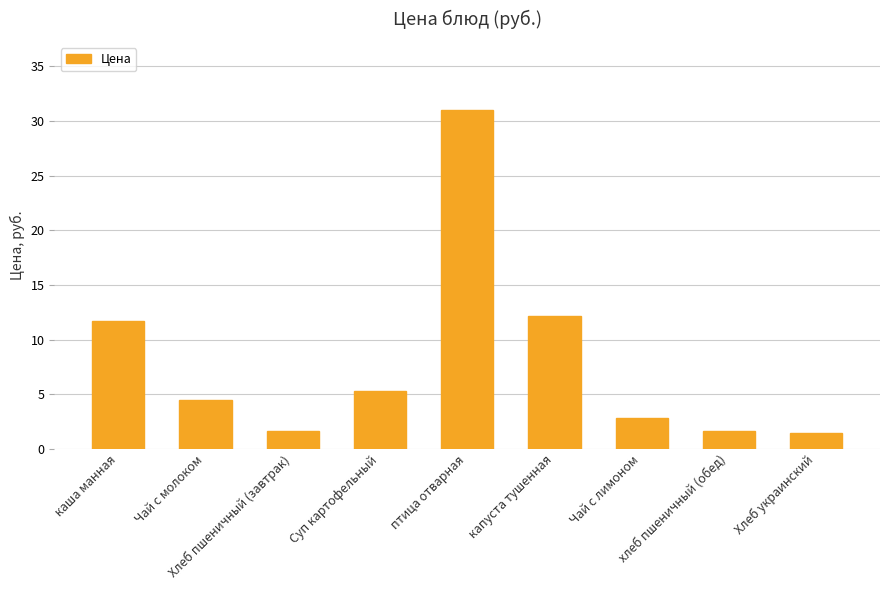

What is the difference between the second highest and second lowest values?

10.6